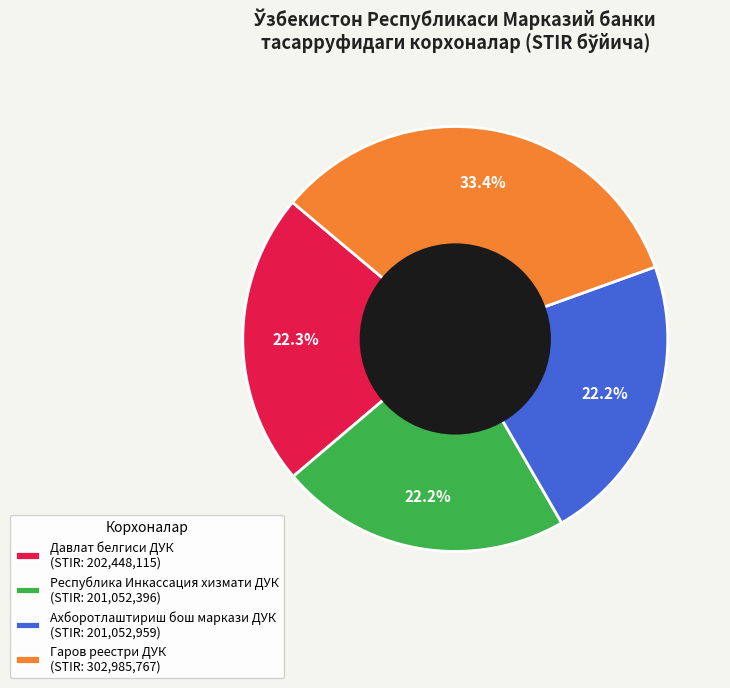

How much of the chart is everything except Давлат белгиси ДУК?

77.7%